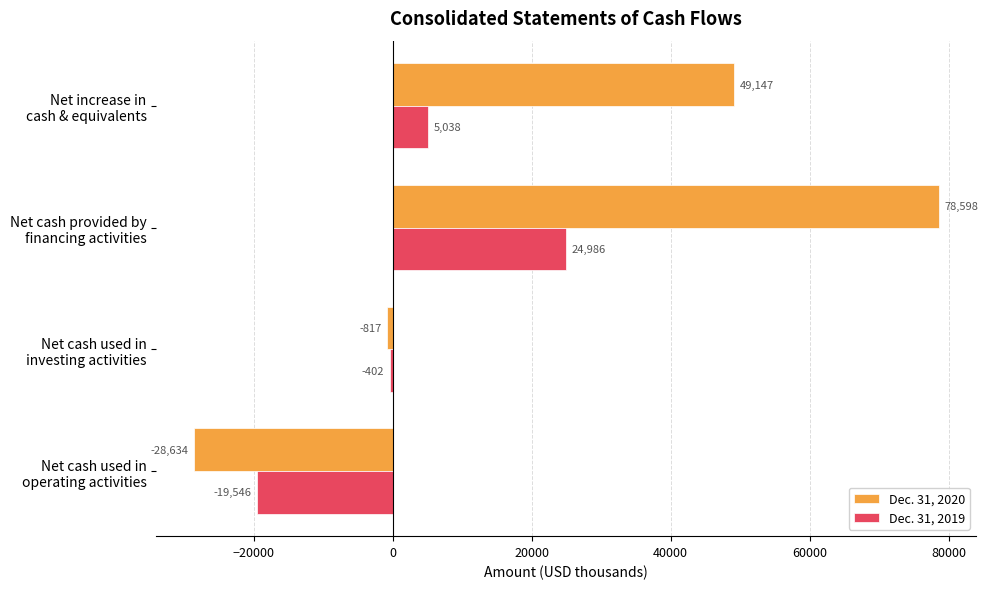

Where is Dec. 31, 2019 nearest to the value 2720?

Net increase in
cash & equivalents